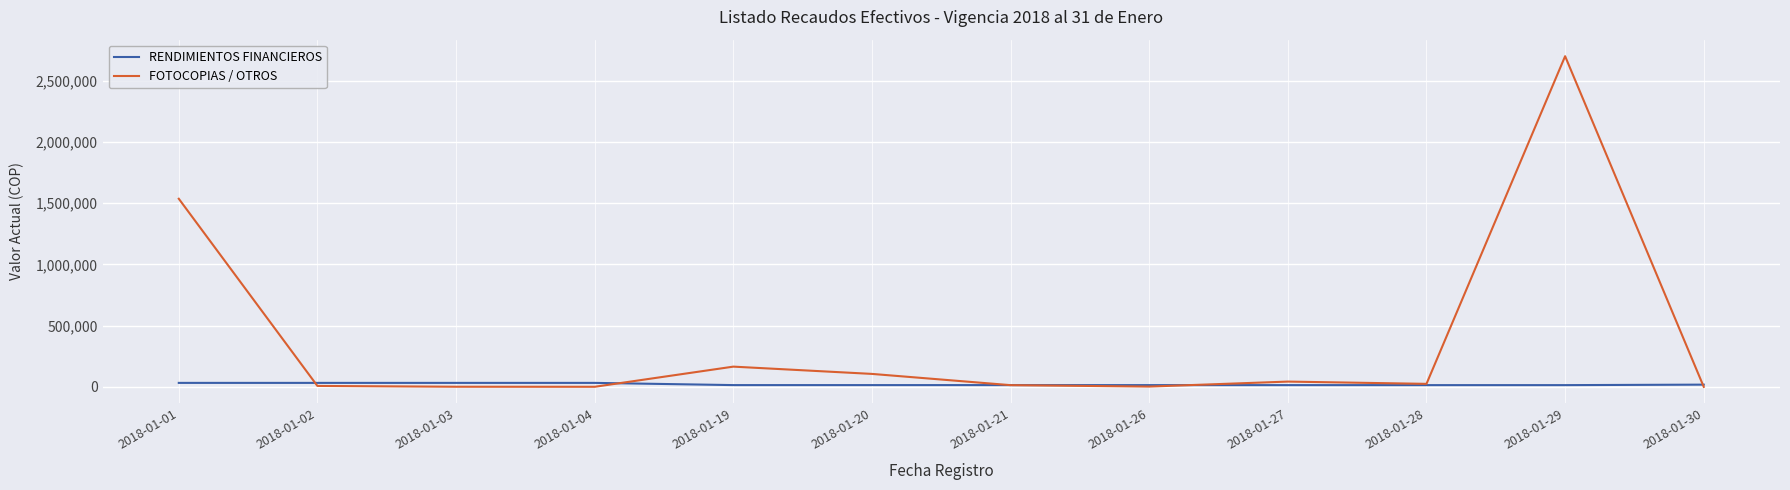

True or false: FOTOCOPIAS / OTROS has a value of 14369.0 at 2018-01-21.

True